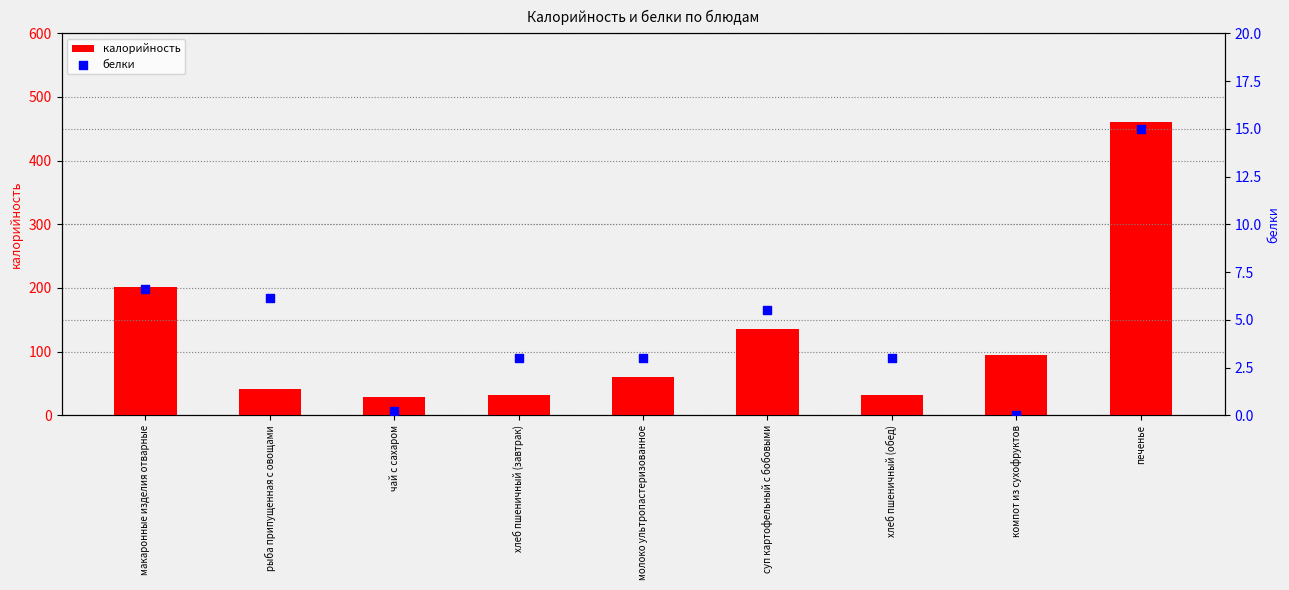

What are all the series names shown in the legend?

калорийность, белки